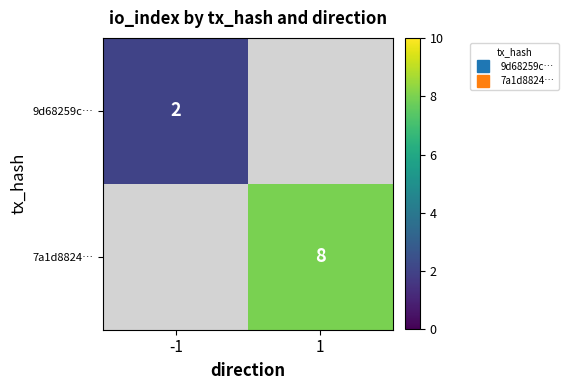

Which label corresponds to the largest value in the chart?

1